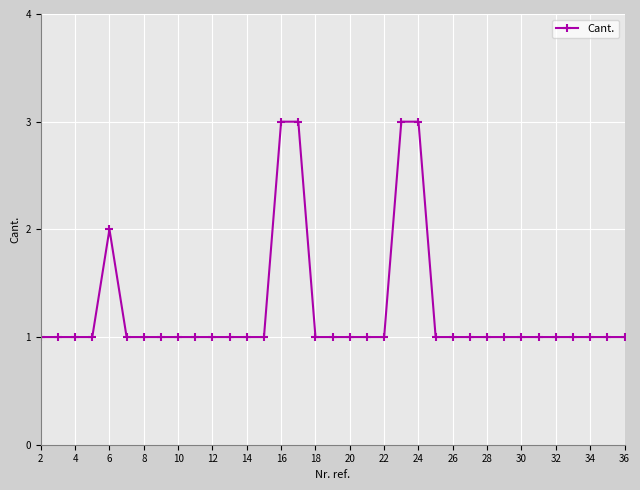

What is the maximum value shown in the chart?

3